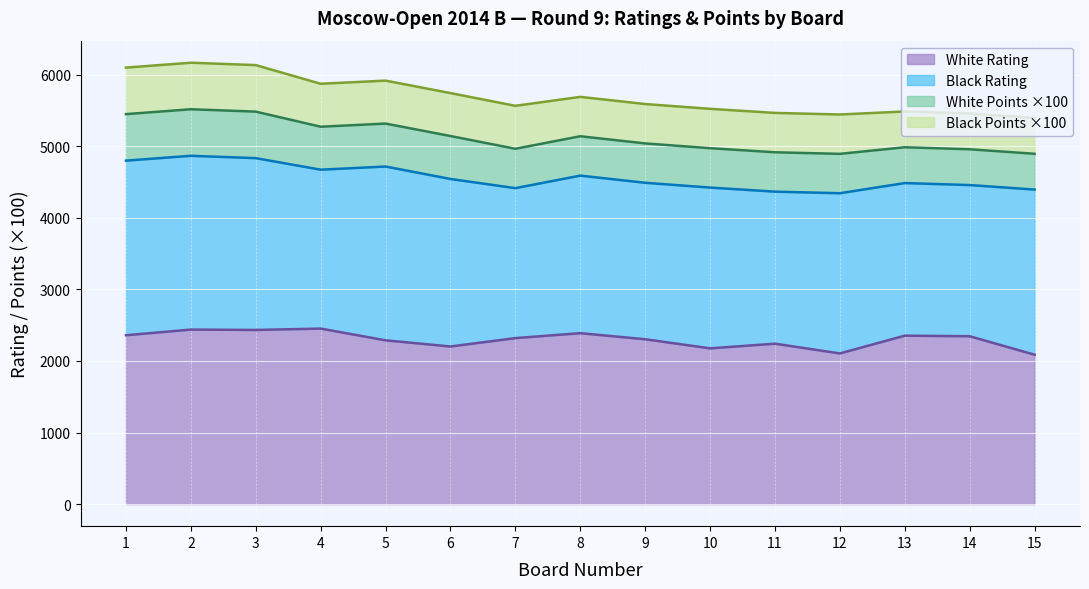

What is the value of the Black Rating point at the 9th from the left?

2186.0